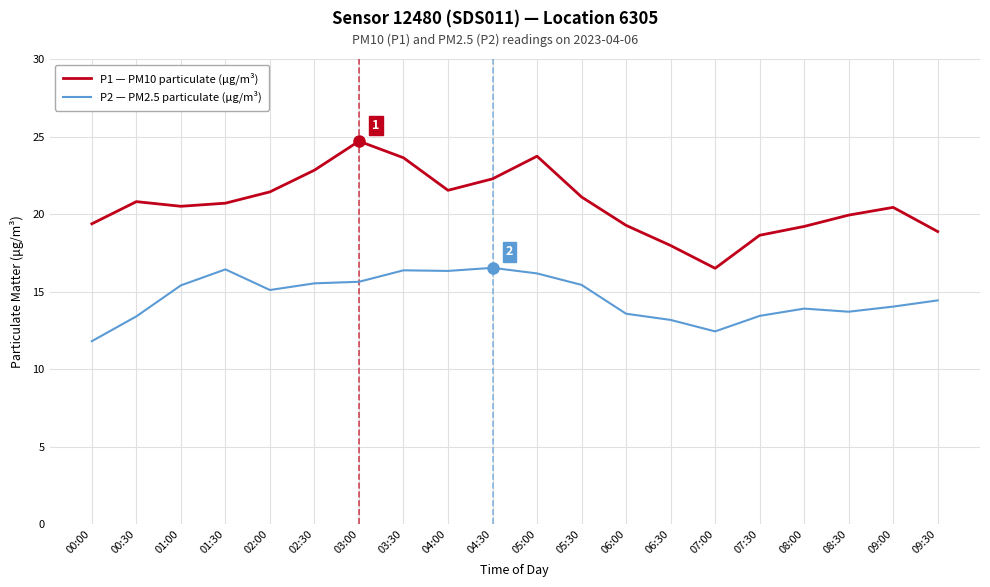

Rank the series at 02:30 from lowest to highest value.

P2 — PM2.5 particulate (μg/m³), P1 — PM10 particulate (μg/m³)